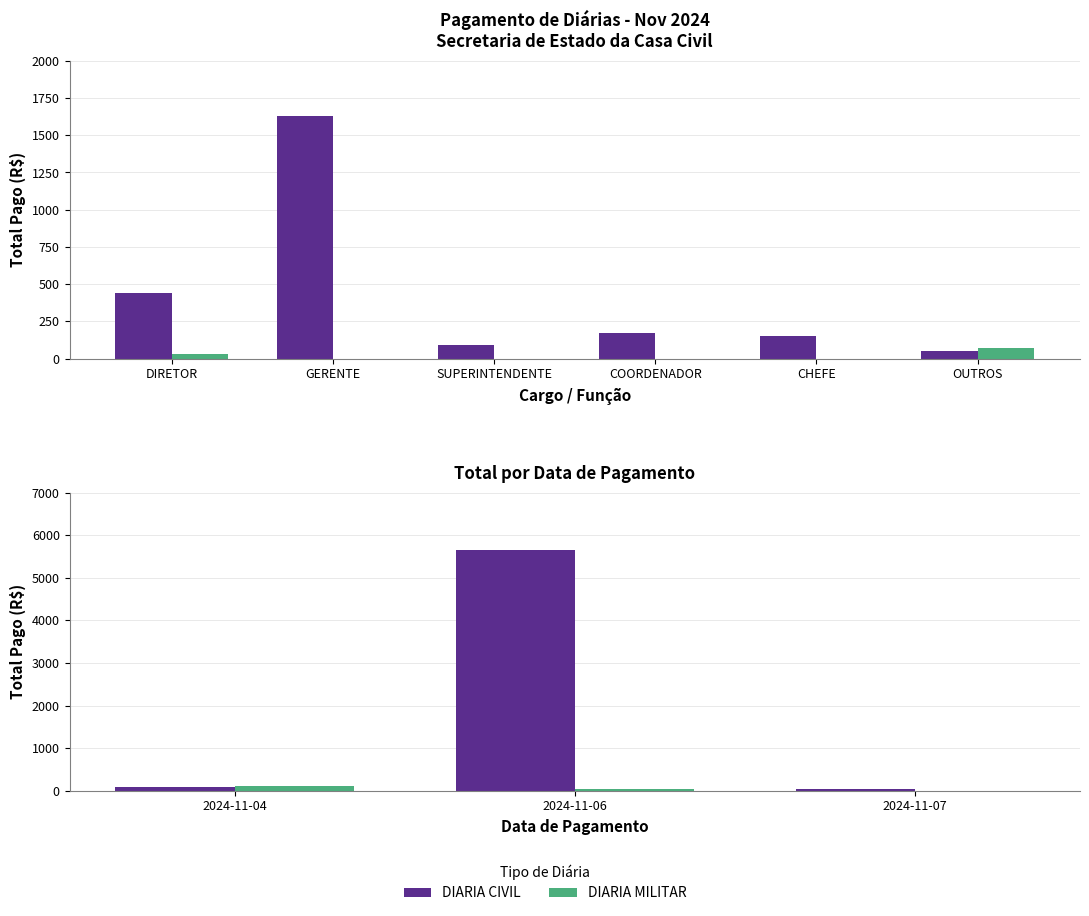

Which series changed the most between 2024-11-04 and 2024-11-06?

DIARIA CIVIL